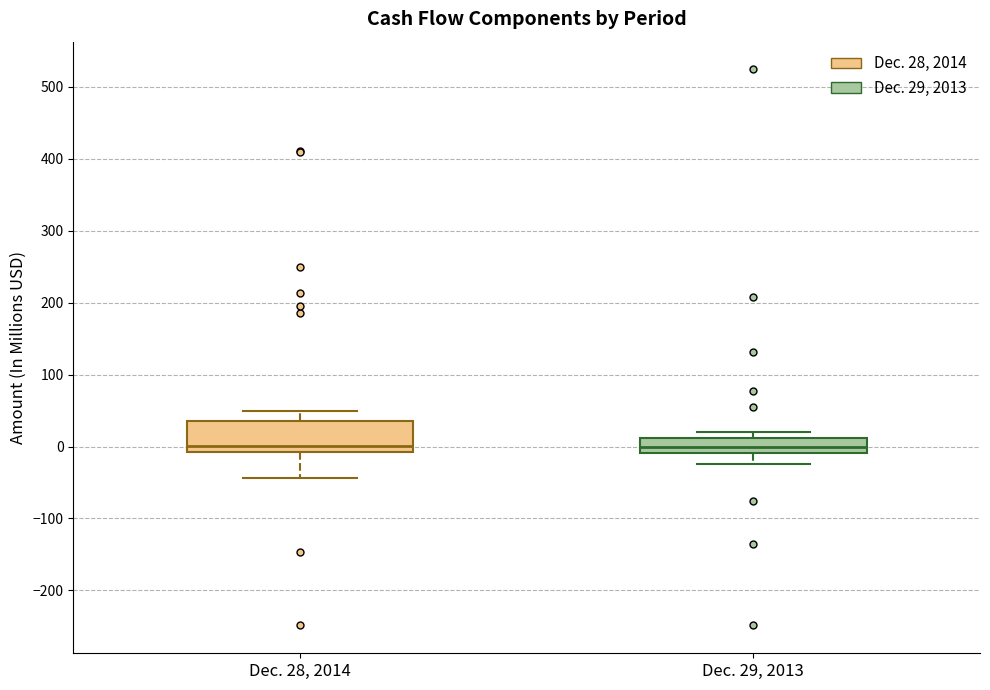

Reading left to right, transcribe this box plot: for each box, give where its median line is, the range the box spans, and where its two whiskers end, as read against the y-axis. The values are not printed on the chart, so give them approximately, as read against the axis.

Dec. 28, 2014: median 0, box -10 to 40, whiskers -40 to 50
Dec. 29, 2013: median 0, box -10 to 10, whiskers -20 to 20